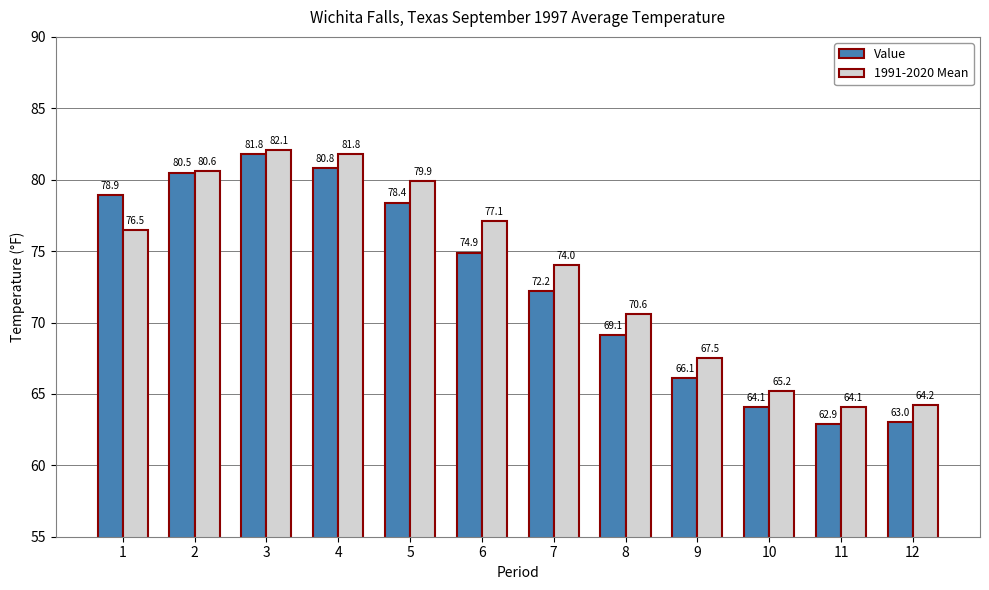

List the series in order of their peak value, lowest first.

Value, 1991-2020 Mean